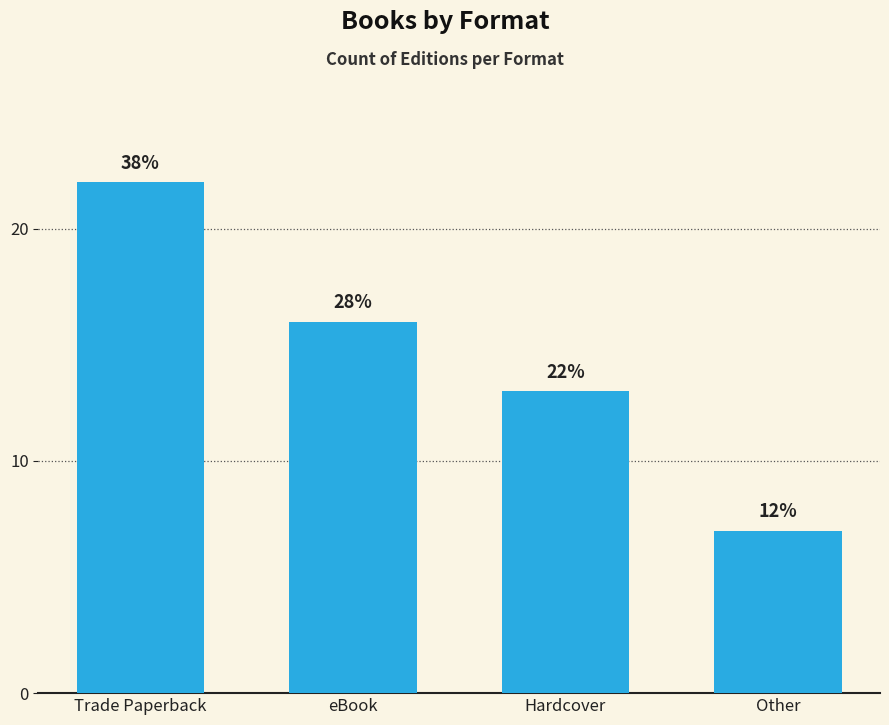

What is the difference between the values at Trade Paperback and Other?

15